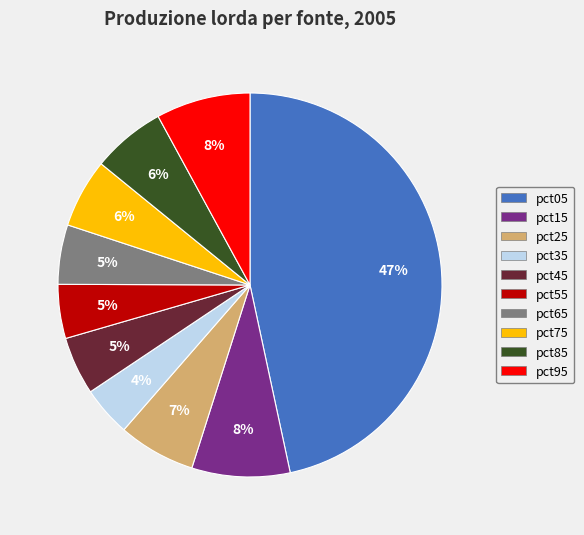

What is the largest slice in the pie chart?

pct05